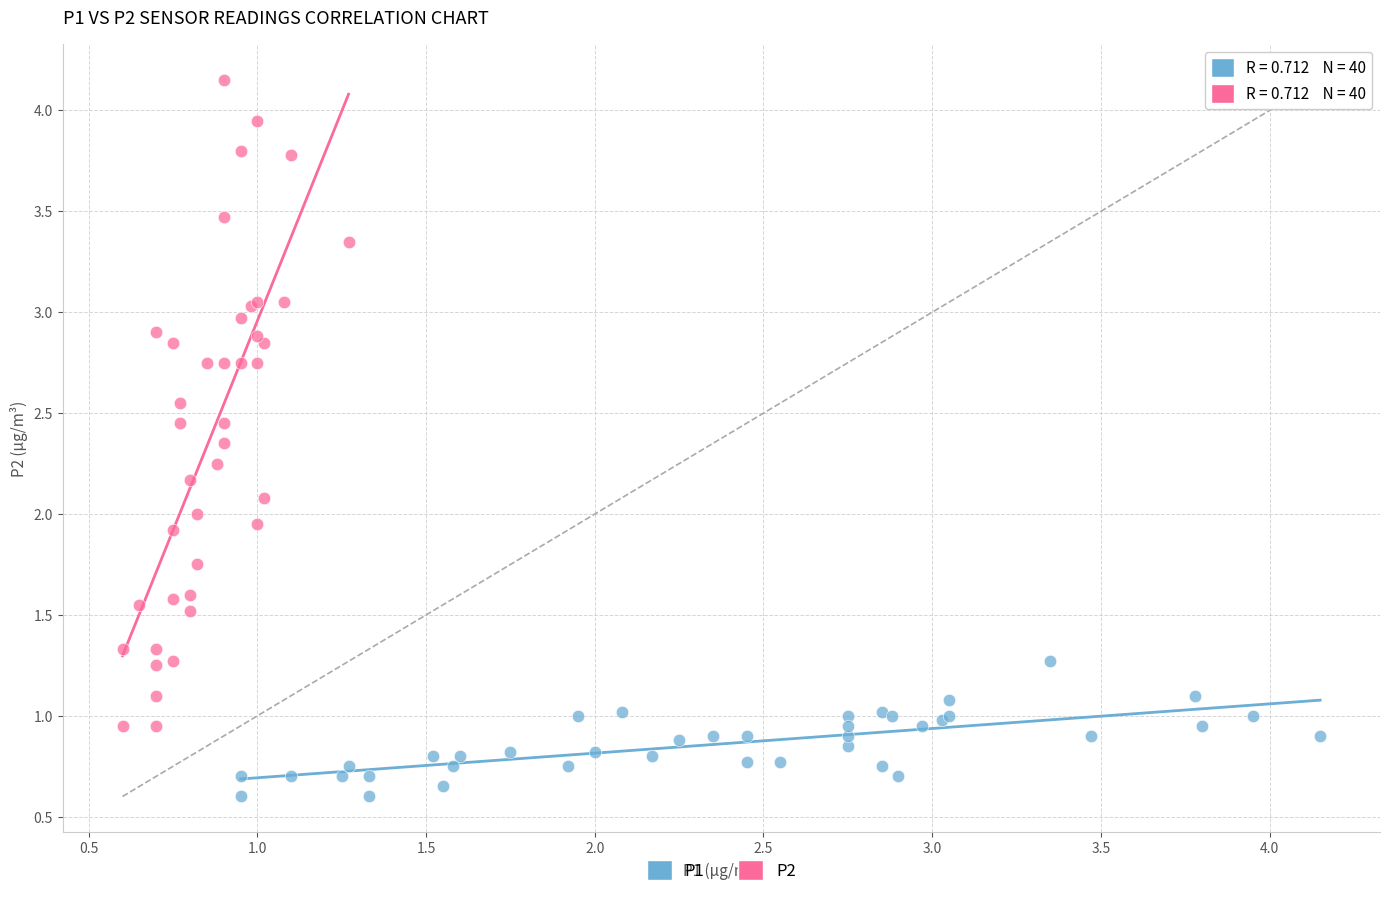

Which series contains the lowest Y value?

P1